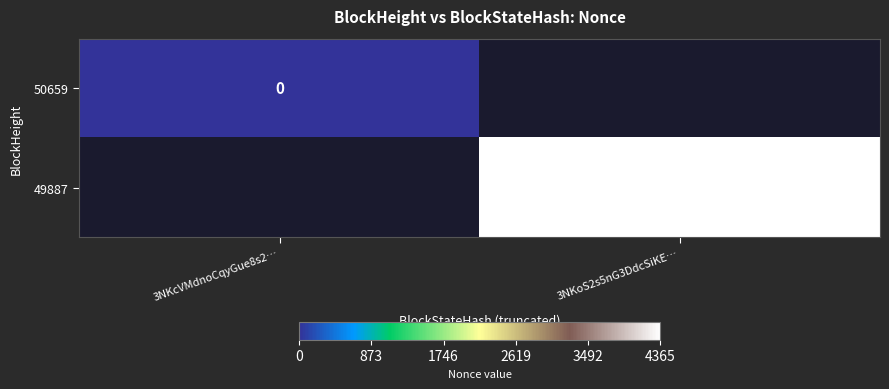

The 49887 series shows 4365 at 3NKoS2s5nG3DdcSiKE…. True or false?

True